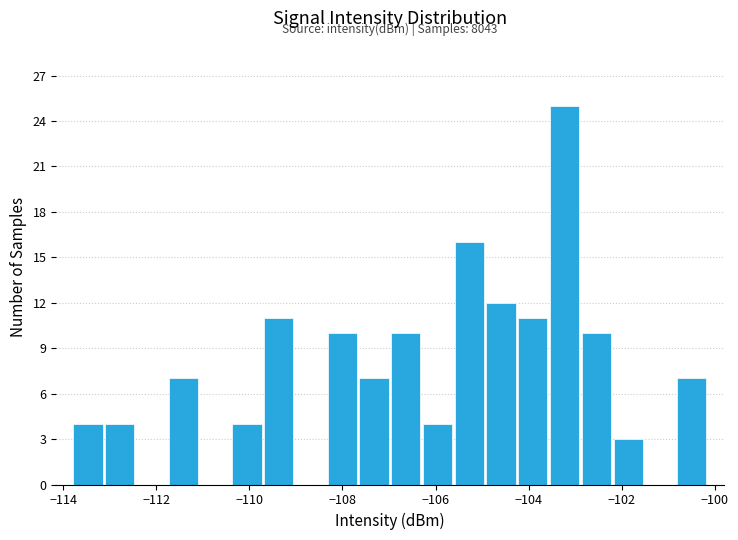

Around what value on the x-axis is the tallest bar? Give the approximate position of its centre, as read against the axis.

-103.2